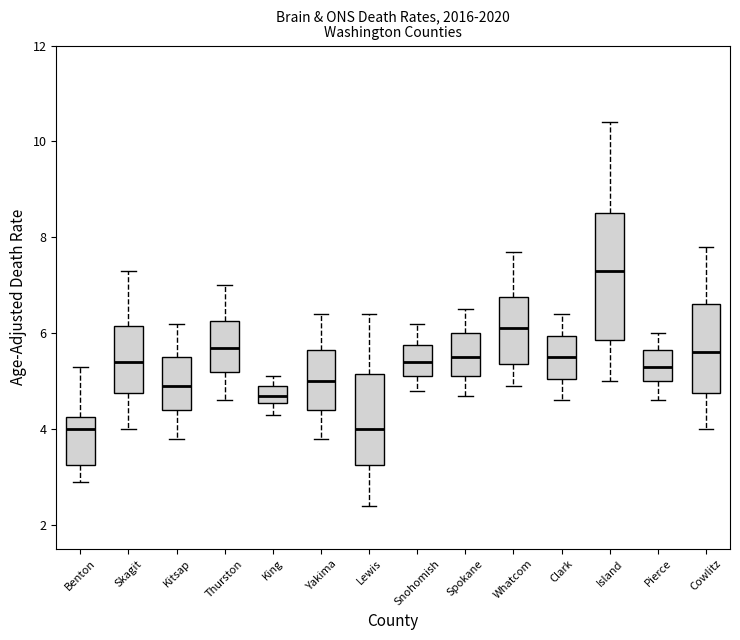

Reading left to right, transcribe this box plot: for each box, give where its median line is, the range the box spans, and where its two whiskers end, as read against the y-axis. The values are not printed on the chart, so give them approximately, as read against the axis.

Benton: median 4.0, box 3.2 to 4.2, whiskers 3.0 to 5.4
Skagit: median 5.4, box 4.8 to 6.2, whiskers 4.0 to 7.4
Kitsap: median 5.0, box 4.4 to 5.6, whiskers 3.8 to 6.2
Thurston: median 5.8, box 5.2 to 6.2, whiskers 4.6 to 7.0
King: median 4.8, box 4.6 to 5.0, whiskers 4.4 to 5.2
Yakima: median 5.0, box 4.4 to 5.6, whiskers 3.8 to 6.4
Lewis: median 4.0, box 3.2 to 5.2, whiskers 2.4 to 6.4
Snohomish: median 5.4, box 5.2 to 5.8, whiskers 4.8 to 6.2
Spokane: median 5.6, box 5.2 to 6.0, whiskers 4.8 to 6.6
Whatcom: median 6.2, box 5.4 to 6.8, whiskers 5.0 to 7.8
Clark: median 5.6, box 5.0 to 6.0, whiskers 4.6 to 6.4
Island: median 7.4, box 5.8 to 8.6, whiskers 5.0 to 10.4
Pierce: median 5.4, box 5.0 to 5.6, whiskers 4.6 to 6.0
Cowlitz: median 5.6, box 4.8 to 6.6, whiskers 4.0 to 7.8